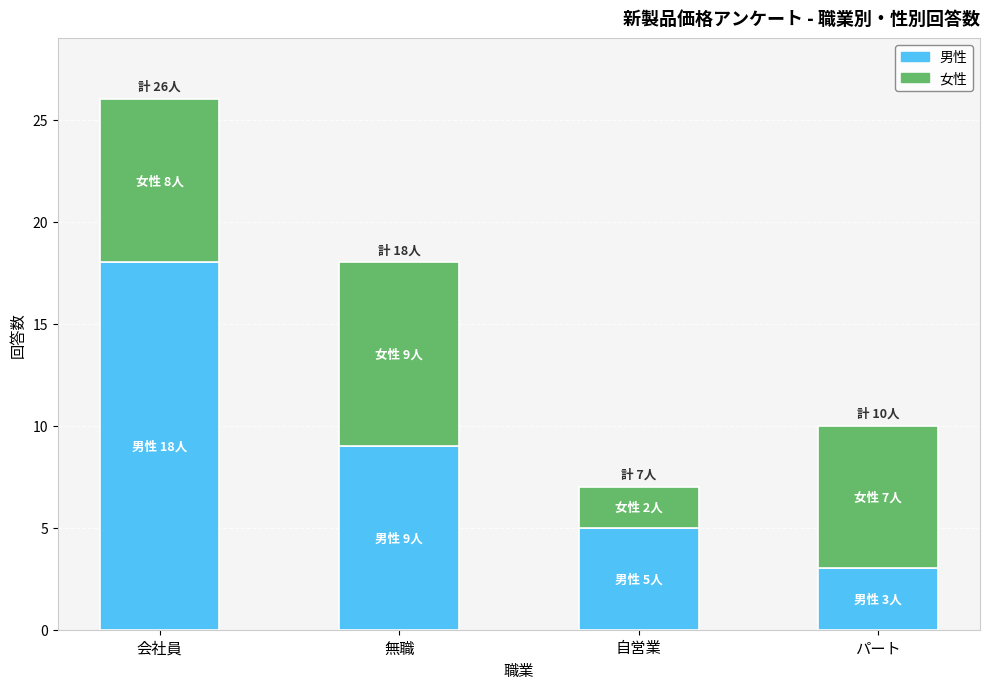

At which label does 男性 reach its peak?

会社員